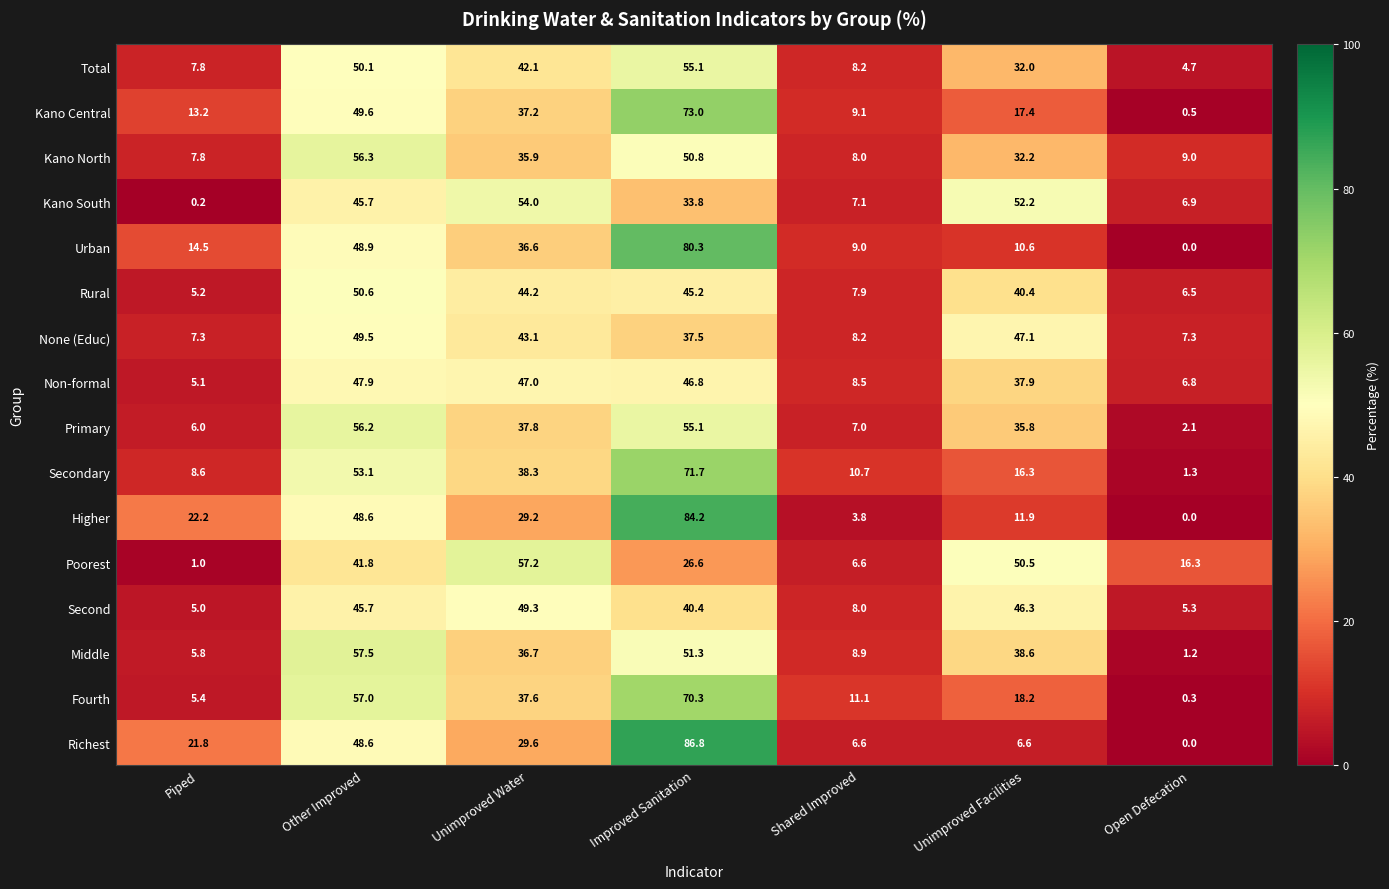

List the series in order of their peak value, lowest first.

Non-formal, Second, None (Educ), Rural, Kano South, Total, Primary, Kano North, Poorest, Middle, Fourth, Secondary, Kano Central, Urban, Higher, Richest